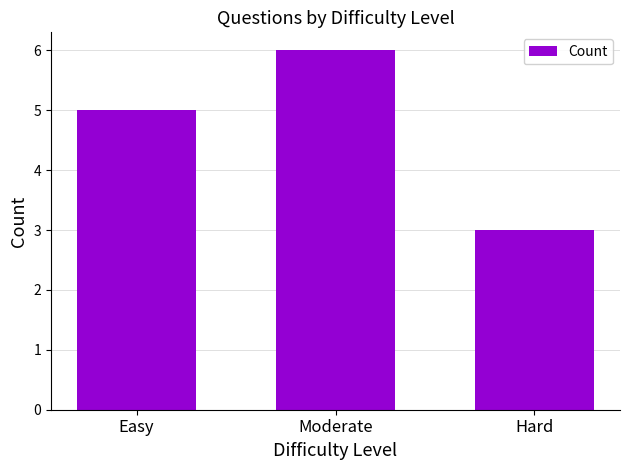

List the labels in order of value, smallest first.

Hard, Easy, Moderate